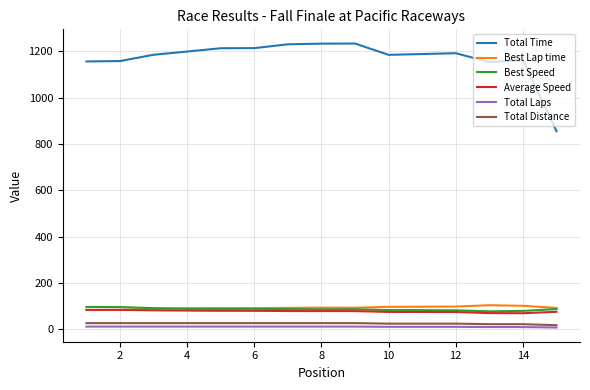

Which series has the widest spread of values?

Total Time